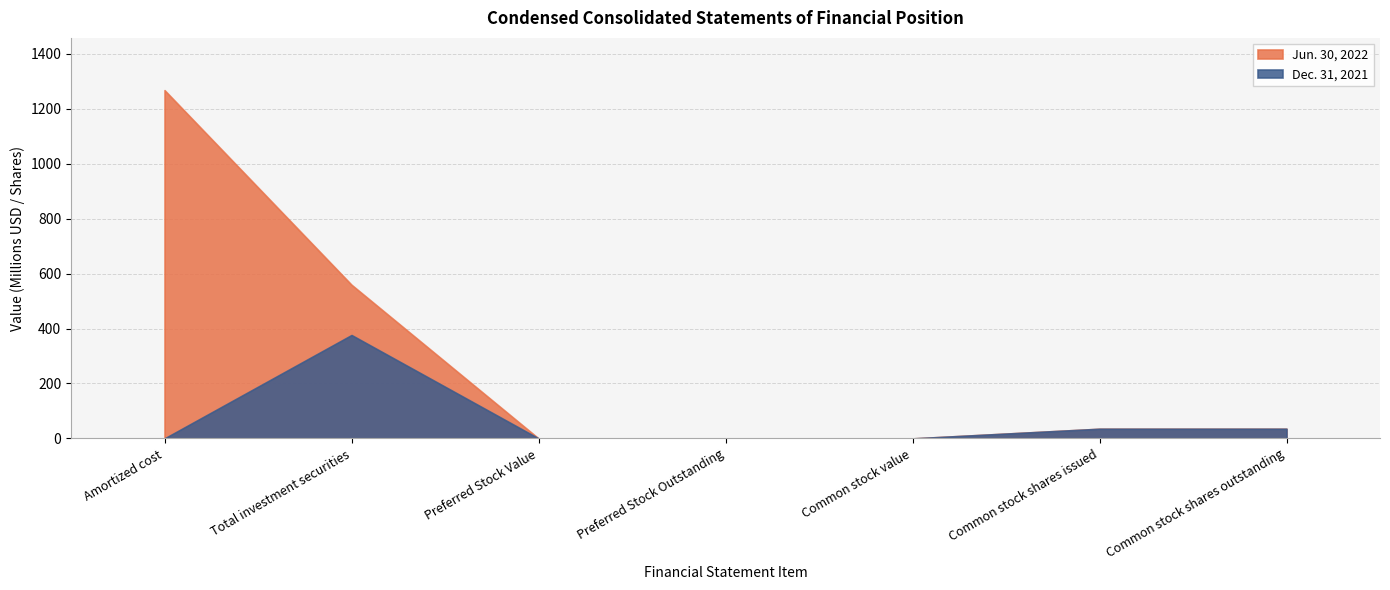

What is the sum of the Dec. 31, 2021 values at Total investment securities and Preferred Stock Outstanding?

376.3